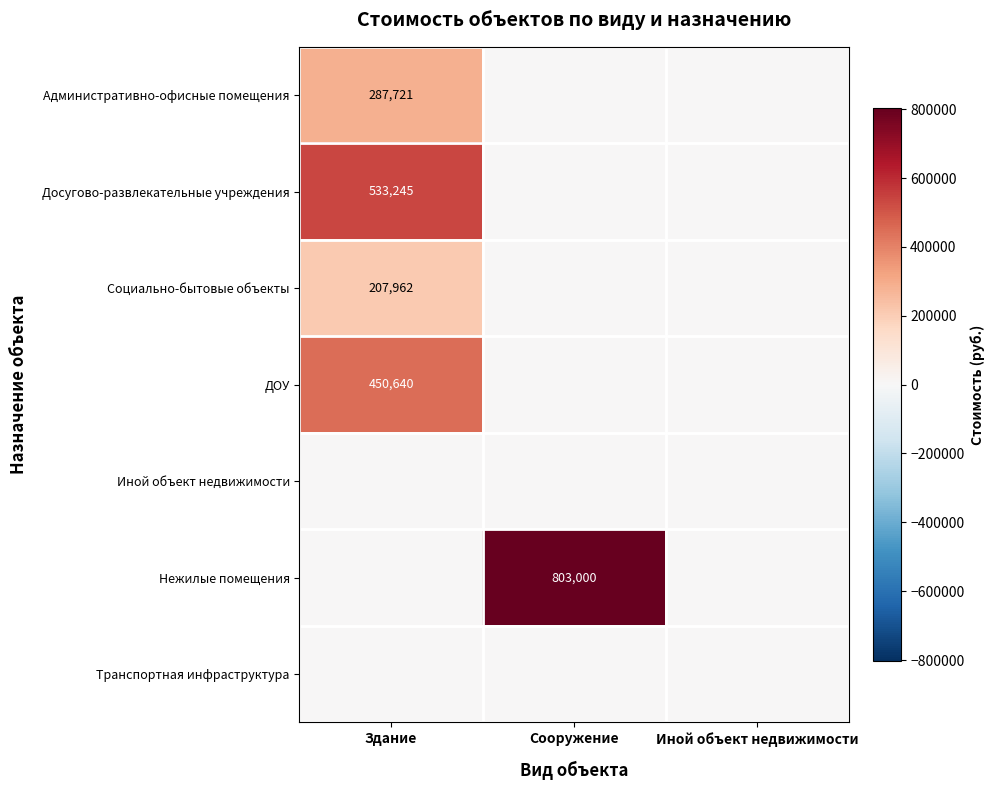

Is it true that ДОУ equals 450640 at Здание?

True